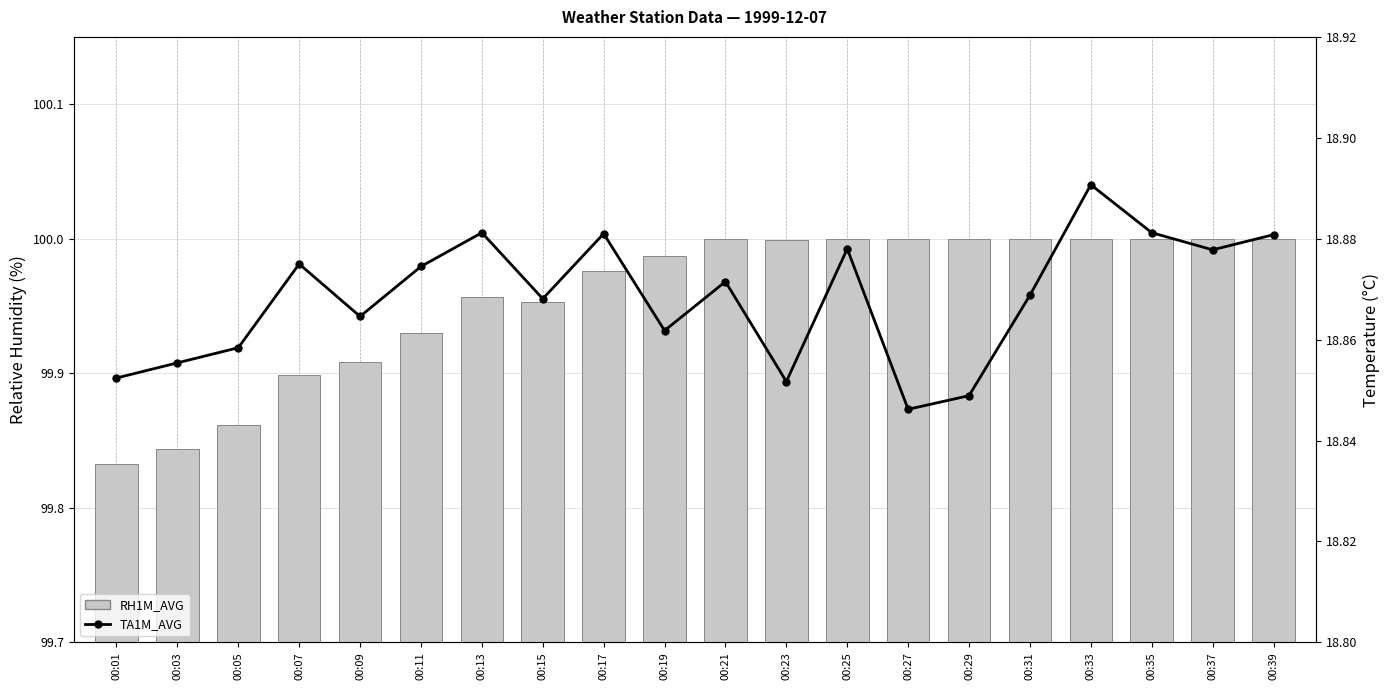

What is the value of the RH1M_AVG bar at the 13th from the left?

100.0